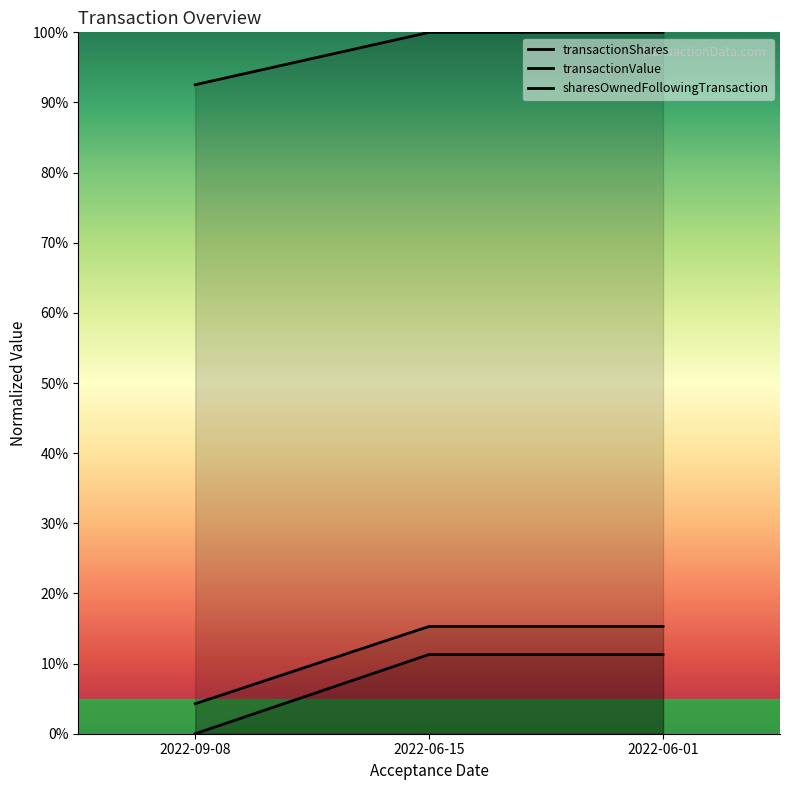

Does the chart have visible grid lines?

No